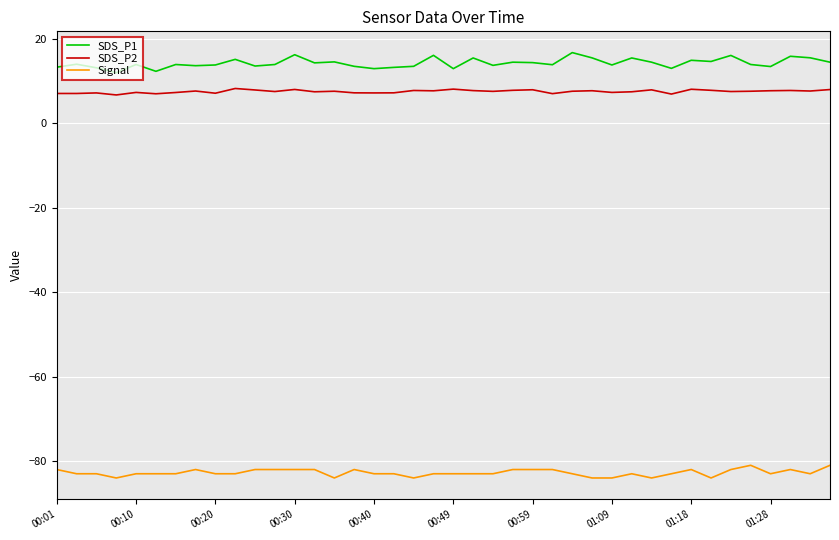

Which series has the widest spread of values?

SDS_P1